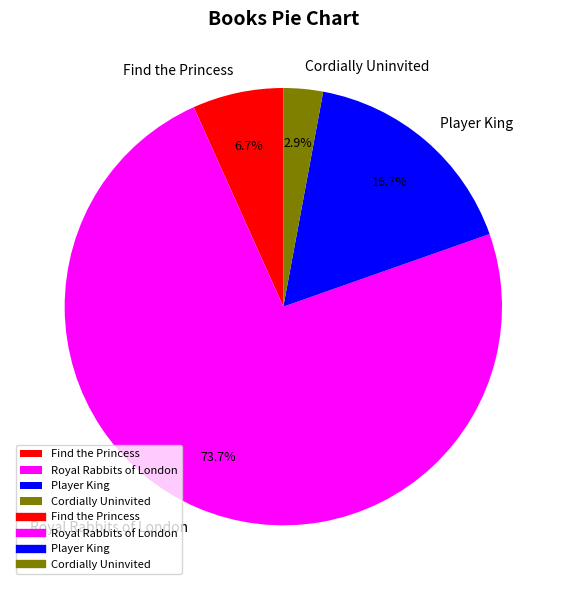

To the nearest percent, what is the average slice percentage?

25%